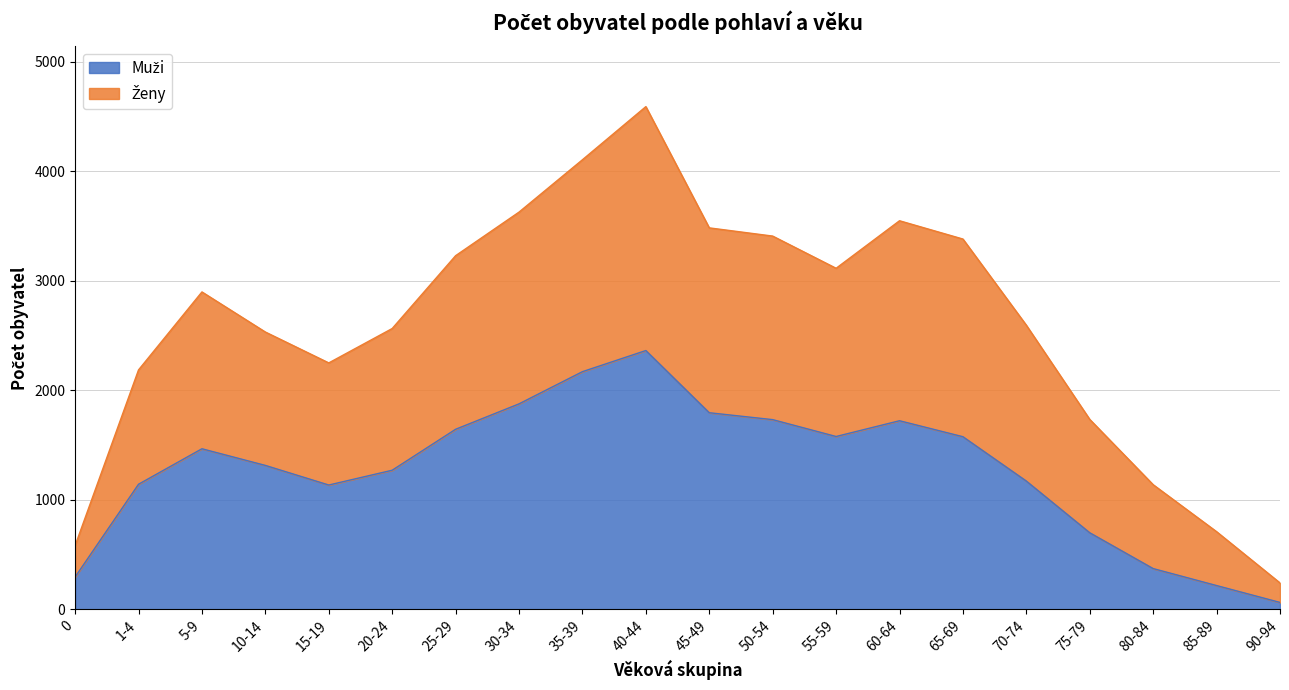

Reading right to left, transcribe all the data shown in this chart.

Muži: 64	218	373	700	1172	1577	1723	1579	1733	1796	2364	2171	1877	1645	1271	1136	1315	1467	1143	296
Ženy: 242	710	1139	1735	2595	3382	3549	3115	3409	3484	4591	4106	3628	3230	2565	2251	2533	2899	2187	583